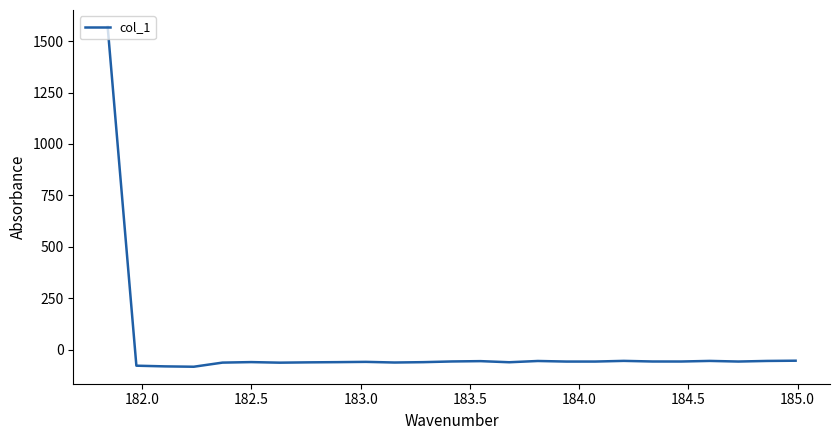

What is the greatest value displayed?

1569.3